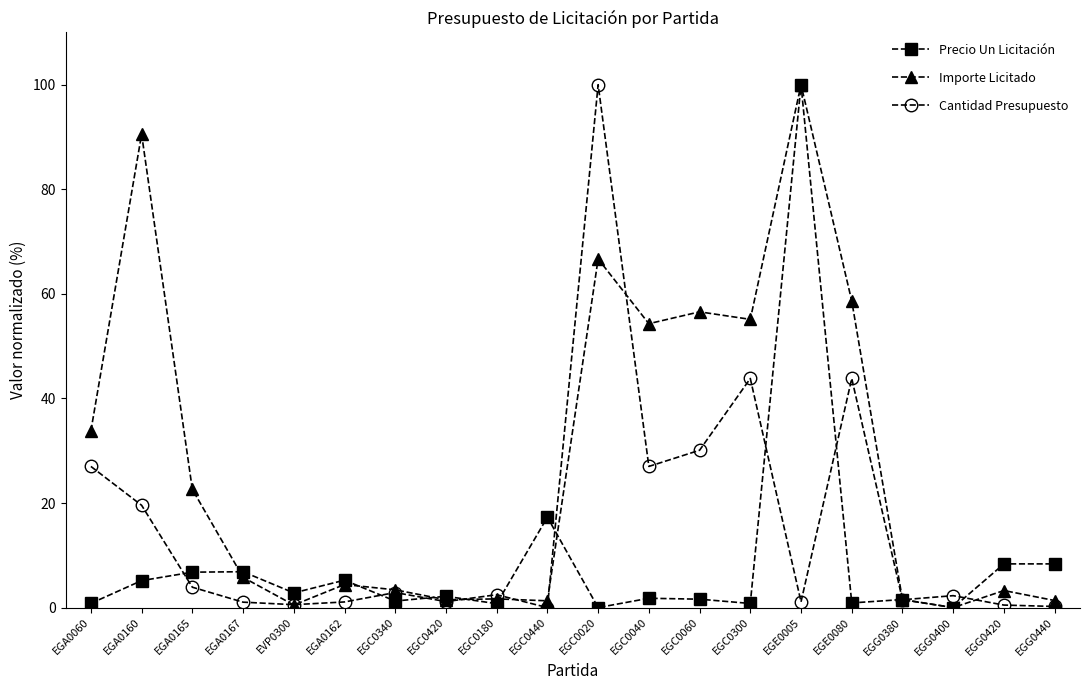

Which category has the highest value in the Cantidad Presupuesto series?

EGC0020